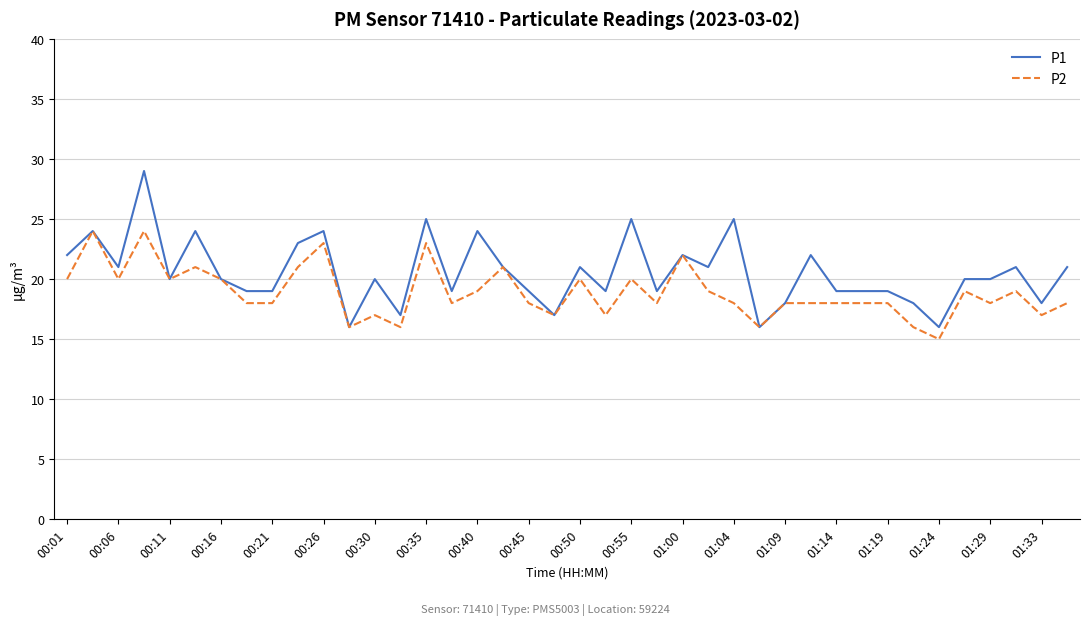

Which series has the largest total across all categories?

P1